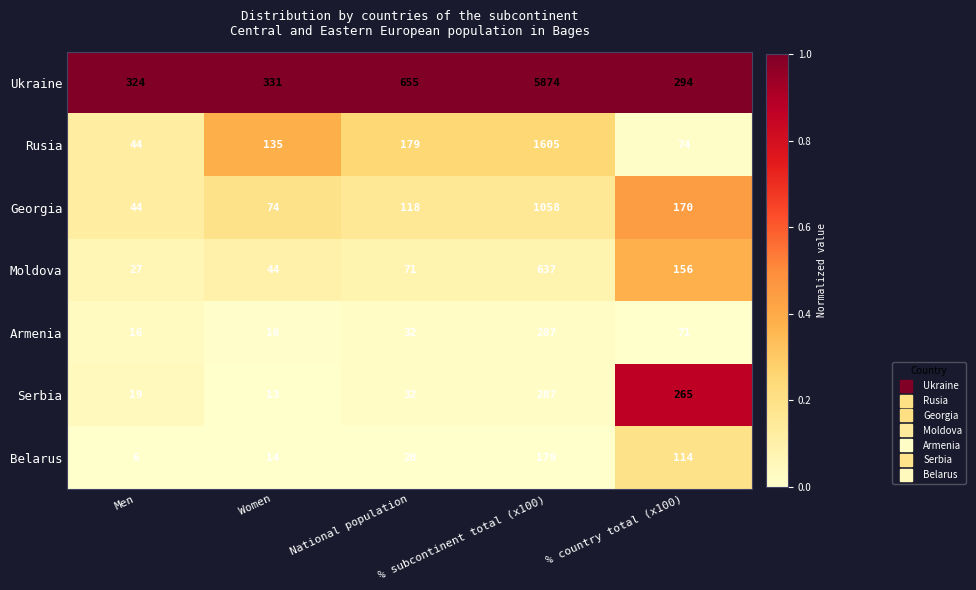

Which label corresponds to the largest value in the chart?

% subcontinent total (x100)